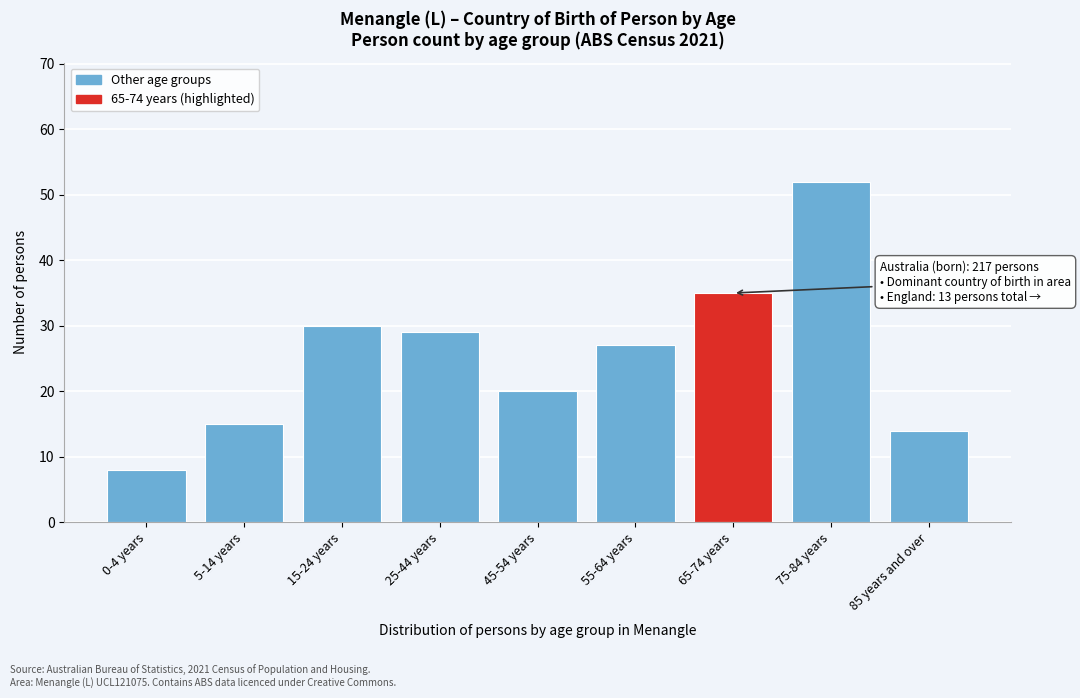

Reading left to right, transcribe all the data shown in this chart.

0-4 years=8	5-14 years=15	15-24 years=30	25-44 years=29	45-54 years=20	55-64 years=27	65-74 years=35	75-84 years=52	85 years and over=14